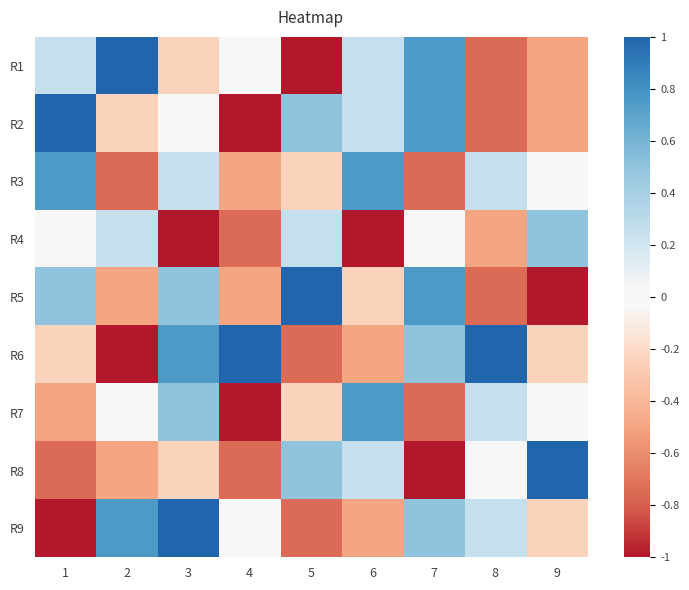

List the series in order of their peak value, lowest first.

R4, R3, R7, R1, R2, R5, R6, R8, R9